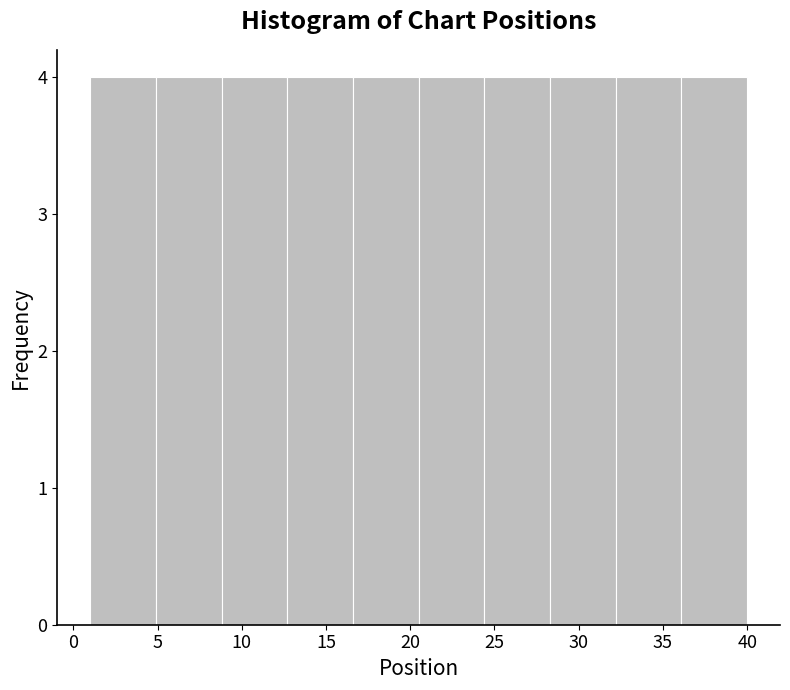

How tall is the bar that spans 24.4 to 28.3 on the x-axis? Neither the bar edges nor the heights are printed on the chart, so give them approximately, as read against the axes.

4